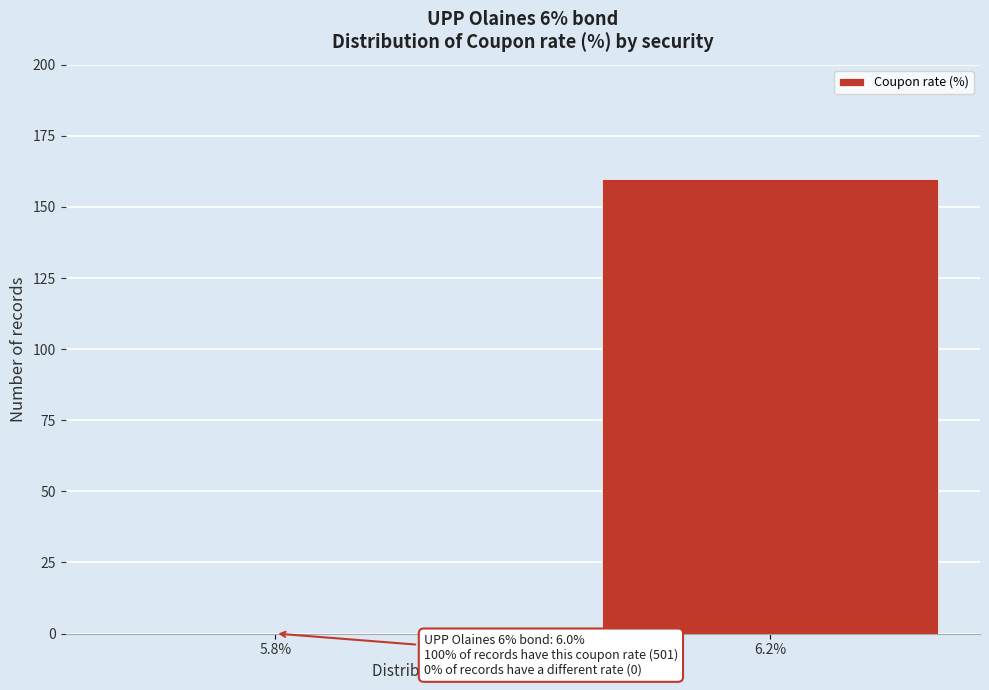

Reading left to right, list all the values displayed in this chart.

5.8%=0	6.2%=160